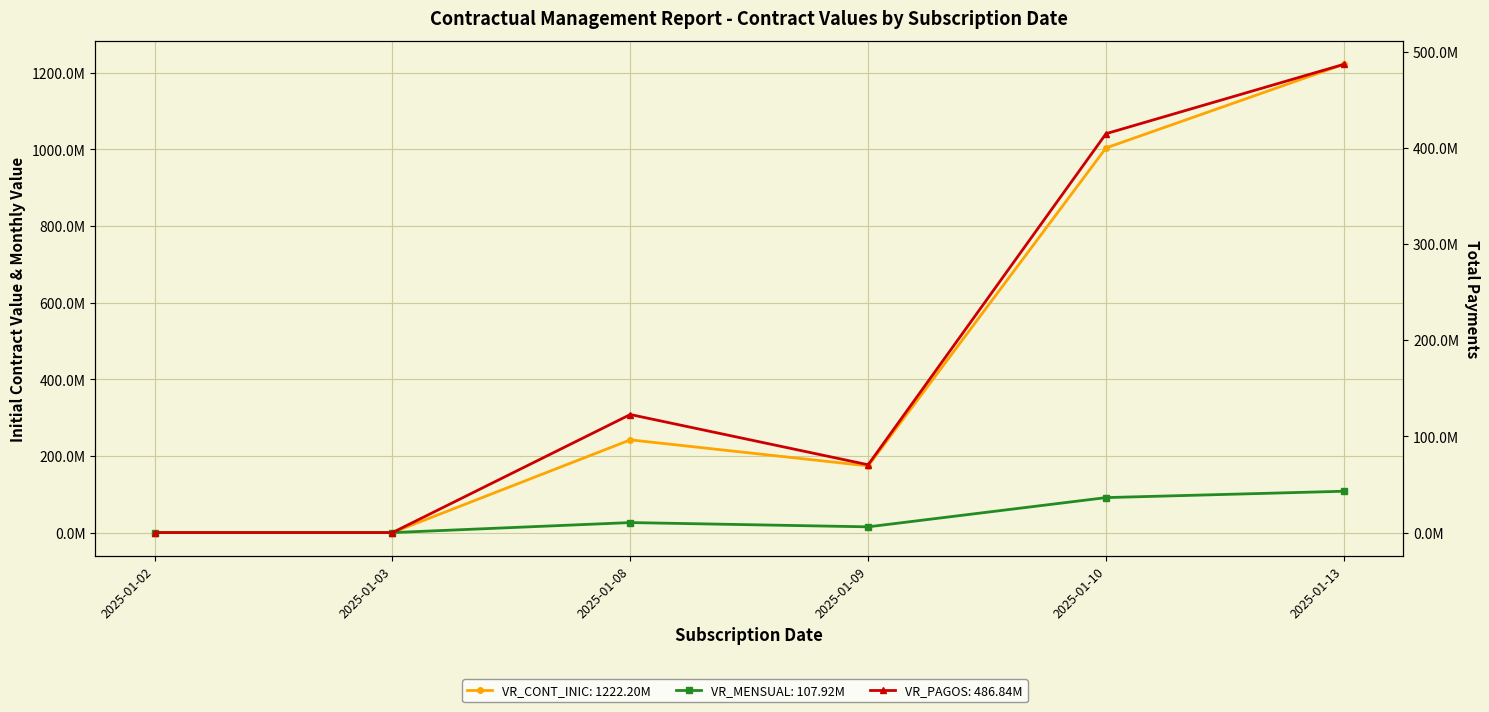

Rank the series by their maximum value, from highest to lowest.

VR_CONT_INIC, VR_PAGOS, VR_MENSUAL